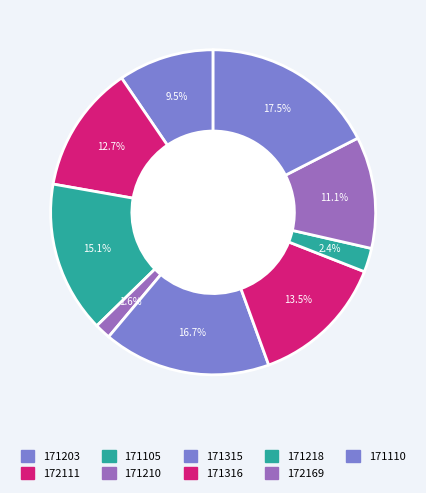

Approximately how many times larger is the value at 171105 compared to 171210?

9.5